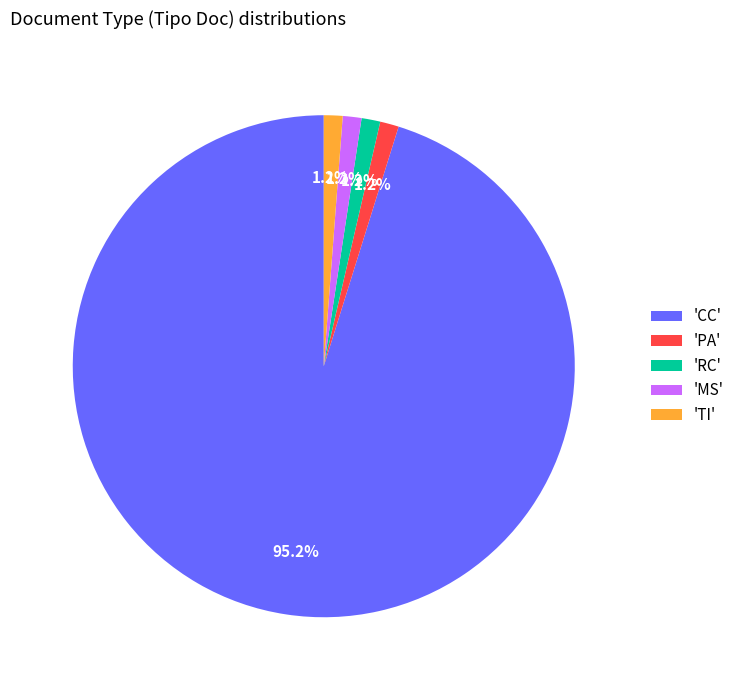

Is there a majority slice in this chart?

Yes